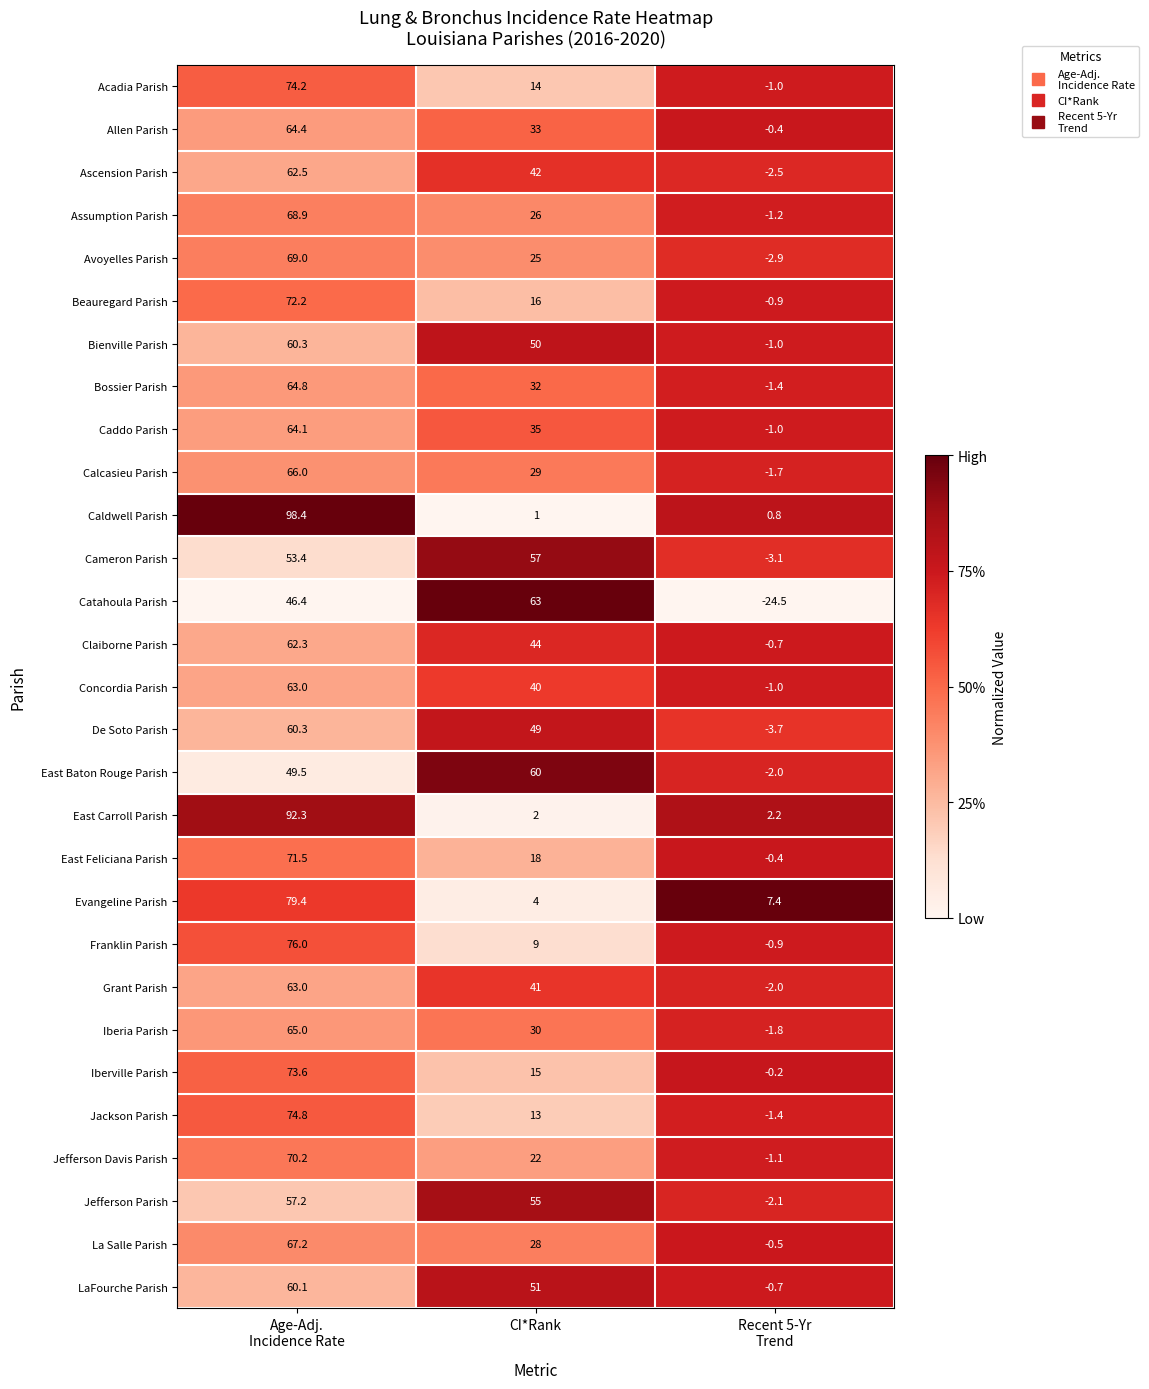

Rank the series at CI*Rank from highest to lowest value.

Catahoula Parish, East Baton Rouge Parish, Cameron Parish, Jefferson Parish, LaFourche Parish, Bienville Parish, De Soto Parish, Claiborne Parish, Ascension Parish, Grant Parish, Concordia Parish, Caddo Parish, Allen Parish, Bossier Parish, Iberia Parish, Calcasieu Parish, La Salle Parish, Assumption Parish, Avoyelles Parish, Jefferson Davis Parish, East Feliciana Parish, Beauregard Parish, Iberville Parish, Acadia Parish, Jackson Parish, Franklin Parish, Evangeline Parish, East Carroll Parish, Caldwell Parish